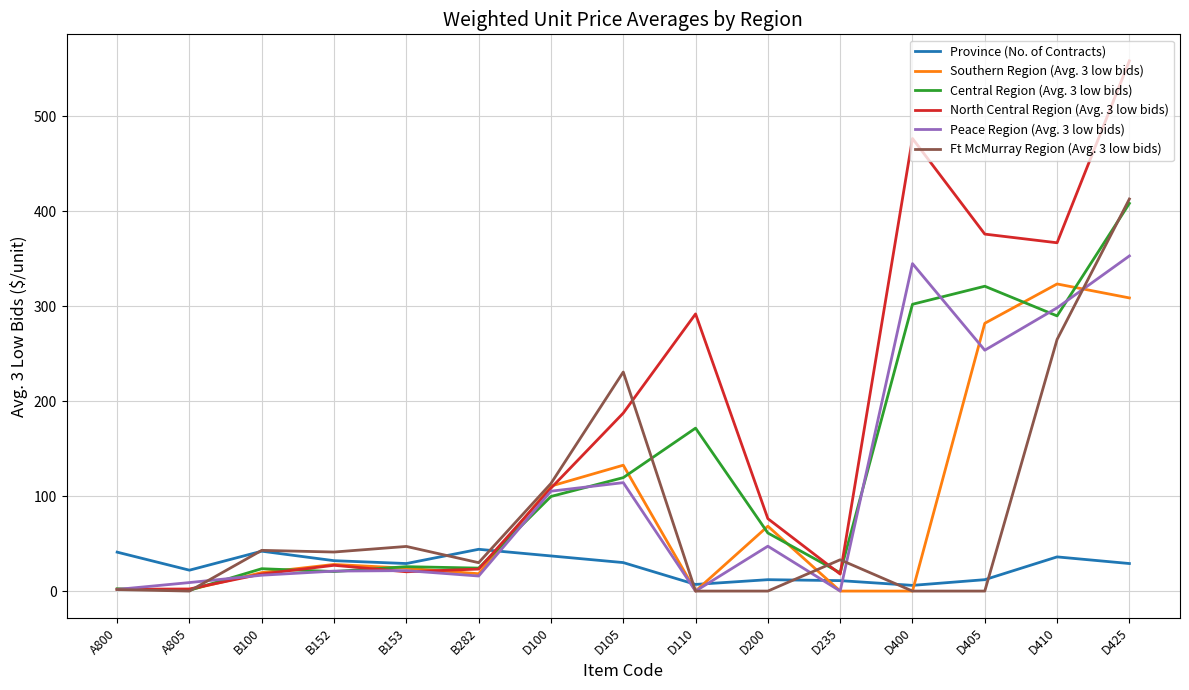

Which category has the highest value in the Southern Region (Avg. 3 low bids) series?

D410